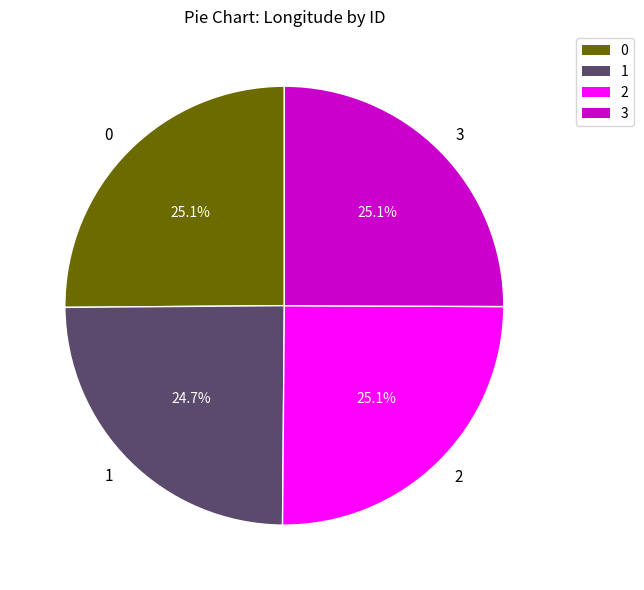

Combined, what portion of the pie is 2 and 0?

50.2%